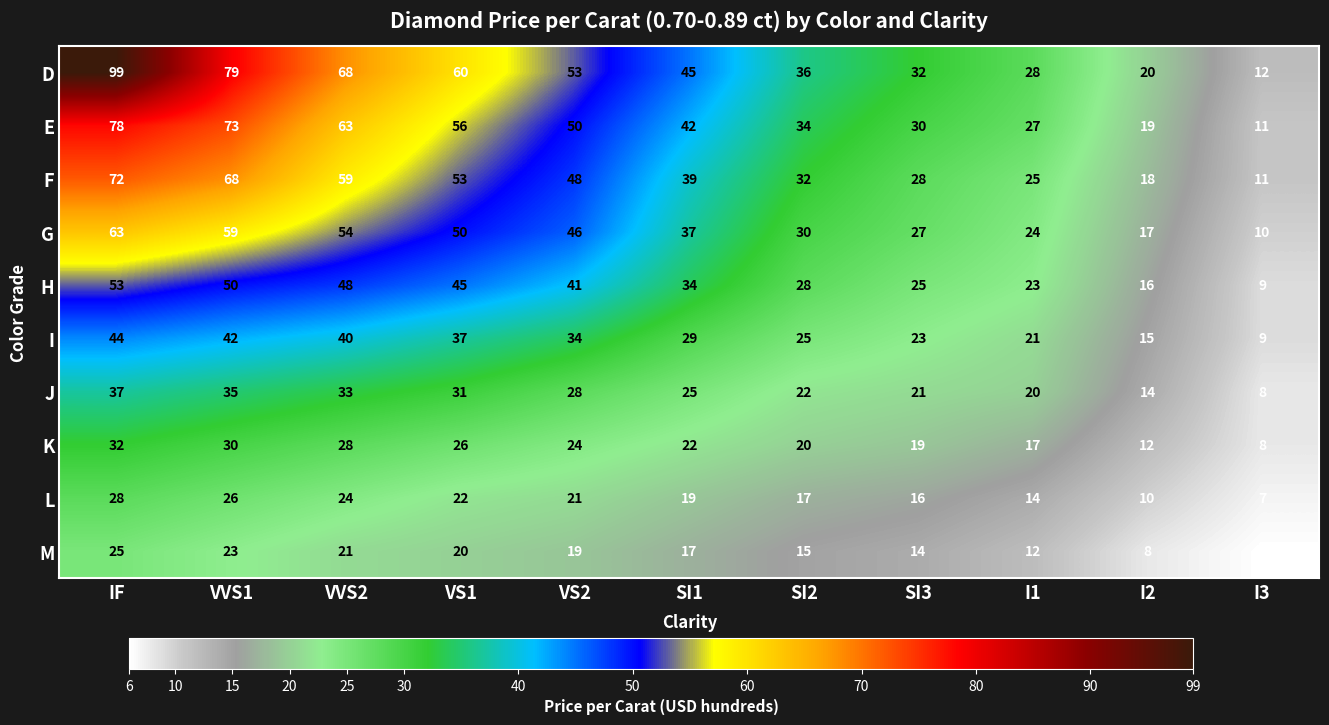

Is it true that G equals 106 at IF?

False